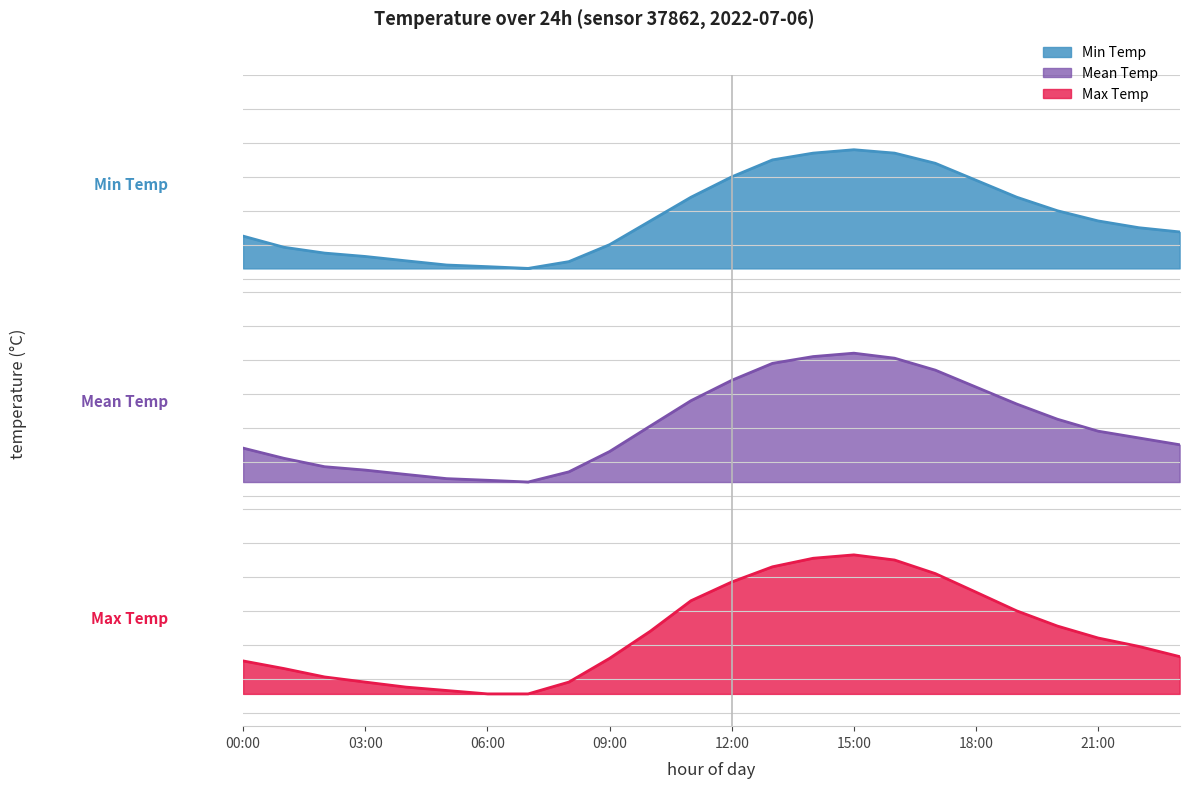

How many interior local peaks does the Min Temp series have?

1